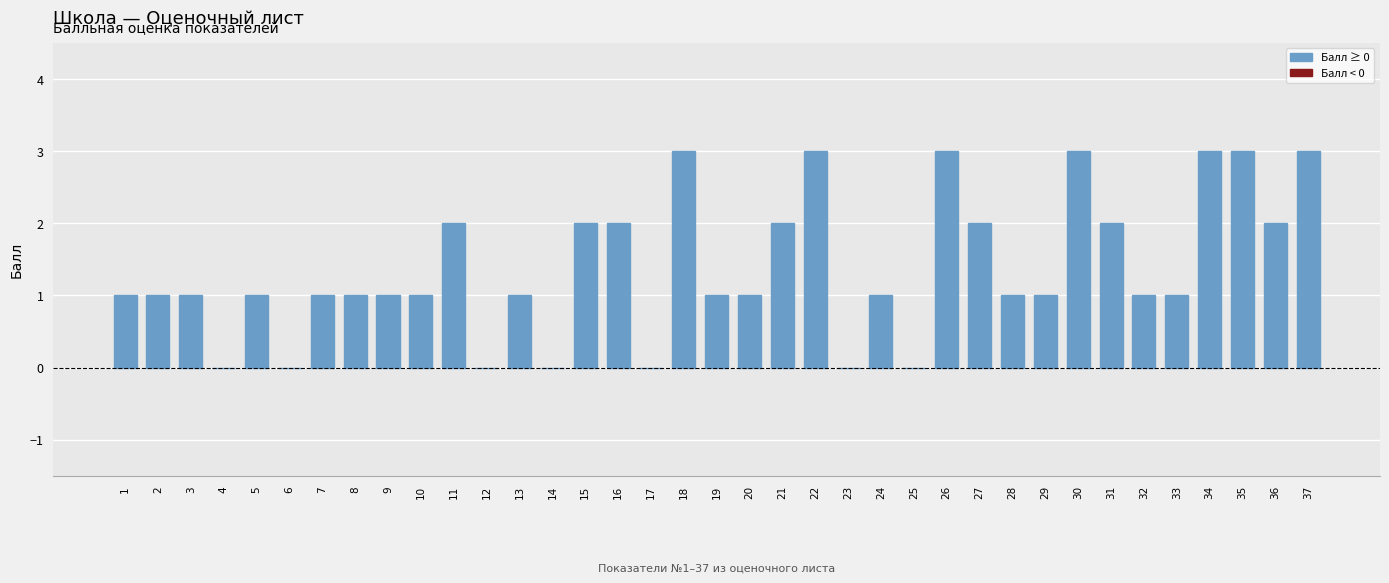

The chart shows a value of 1 at 28. True or false?

True